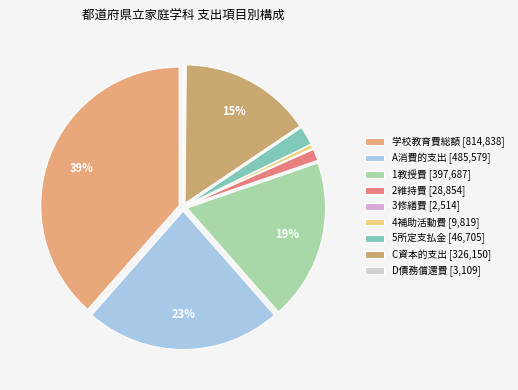

How many slices are in this pie chart?

9